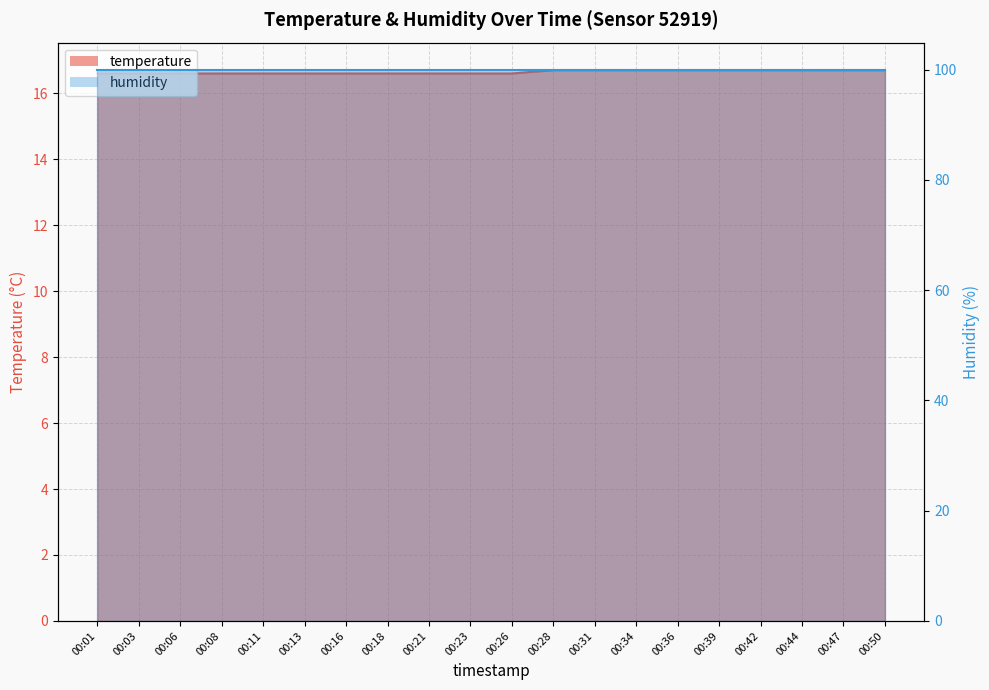

True or false: the data shows 16.6 at 00:06.

True